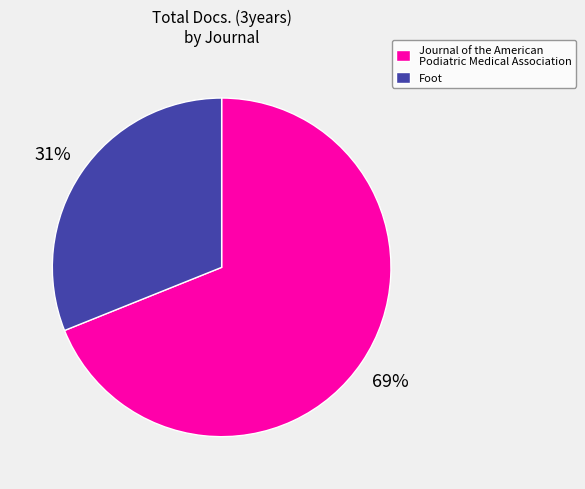

Rank the categories by value from highest to lowest.

Journal of the American Podiatric Medical Association, Foot